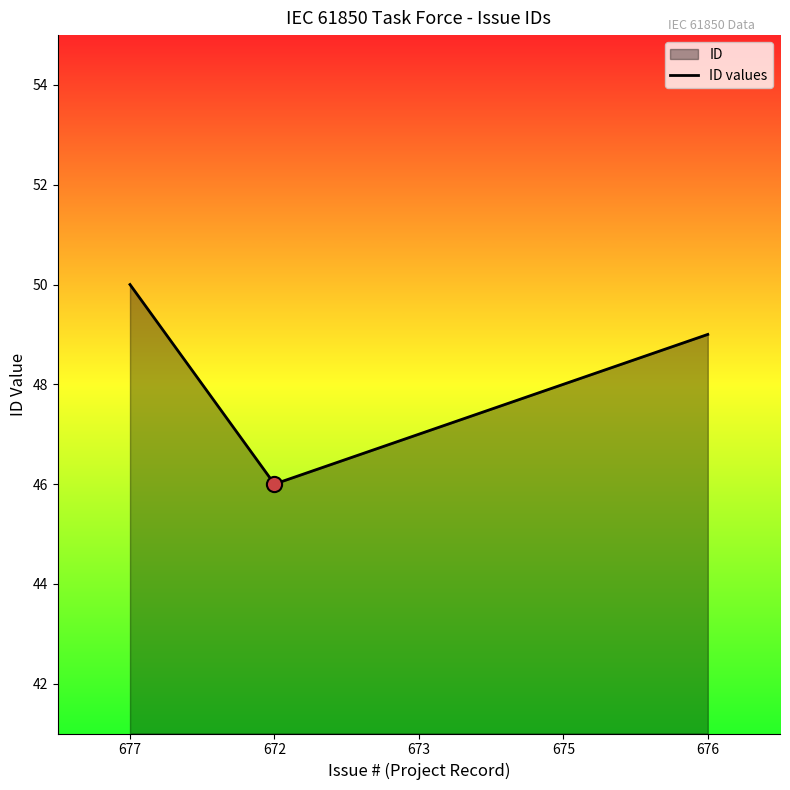

What is the change in value from 675 to 676?

+1